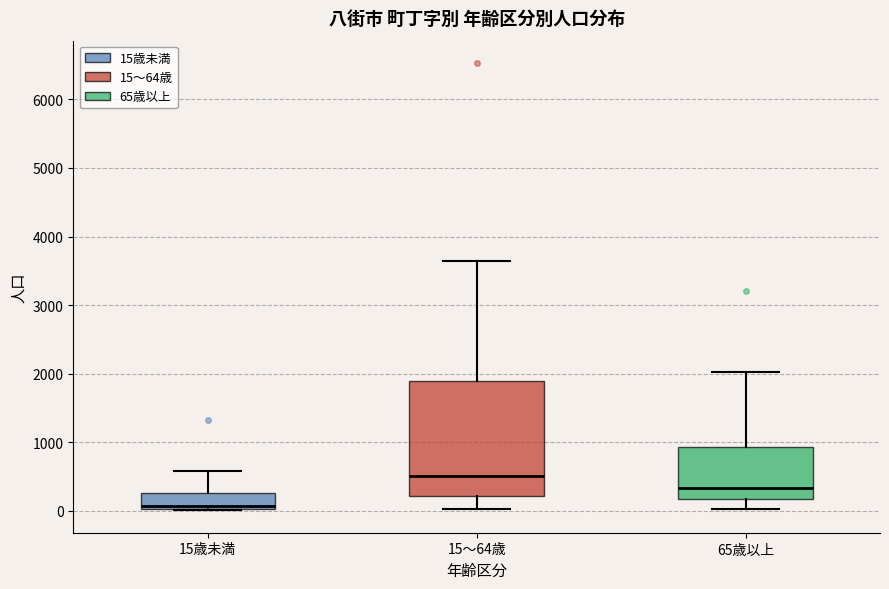

Reading left to right, transcribe this box plot: for each box, give where its median line is, the range the box spans, and where its two whiskers end, as read against the y-axis. The values are not printed on the chart, so give them approximately, as read against the axis.

15歳未満: median 100, box 0 to 300, whiskers 0 to 600
15～64歳: median 500, box 200 to 1900, whiskers 0 to 3600
65歳以上: median 300, box 200 to 900, whiskers 0 to 2000